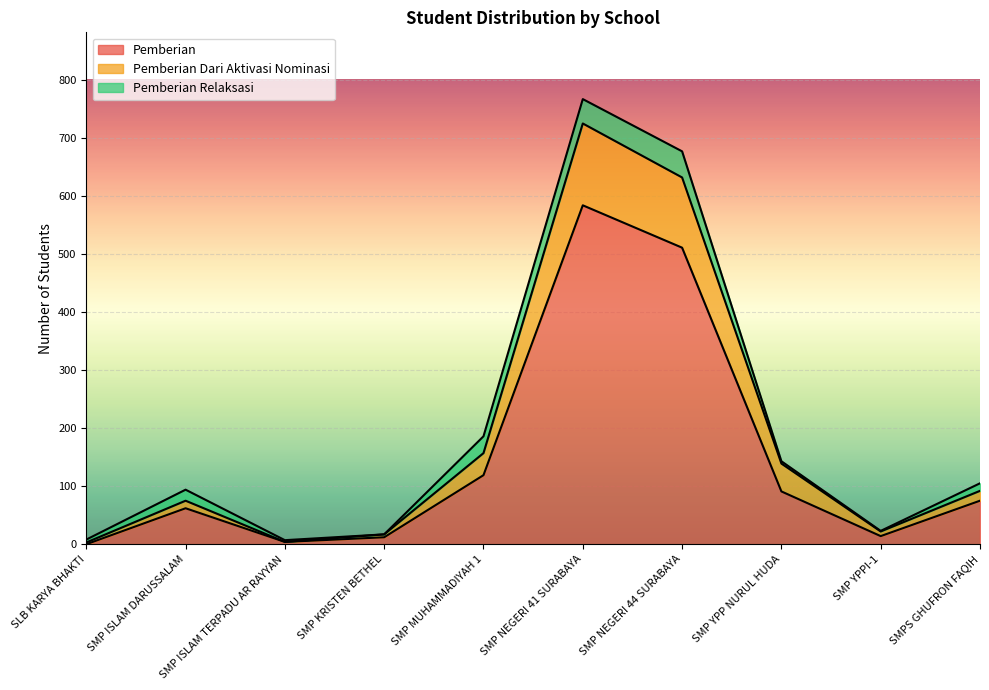

Which category has the highest value in the Pemberian series?

SMP NEGERI 41 SURABAYA